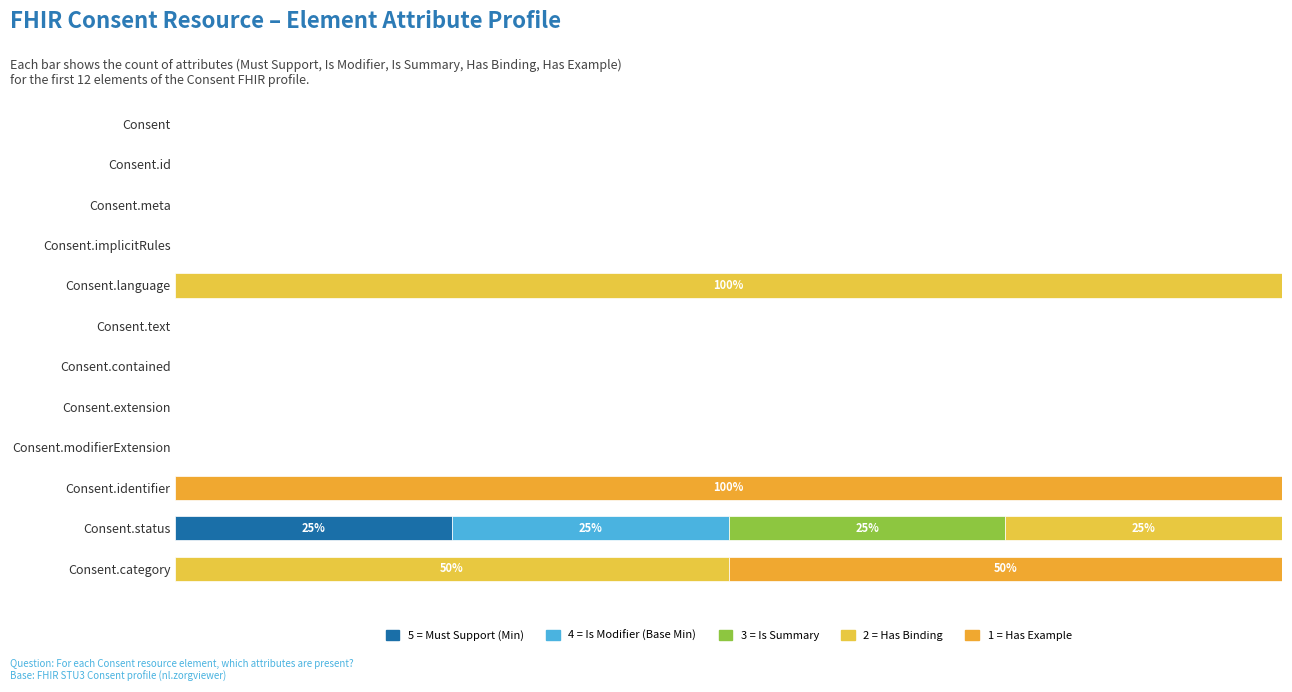

Which series has the largest range (max minus min)?

2 = Has Binding